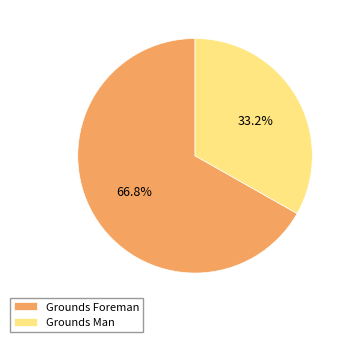

Rank the categories by value from lowest to highest.

Grounds Man, Grounds Foreman